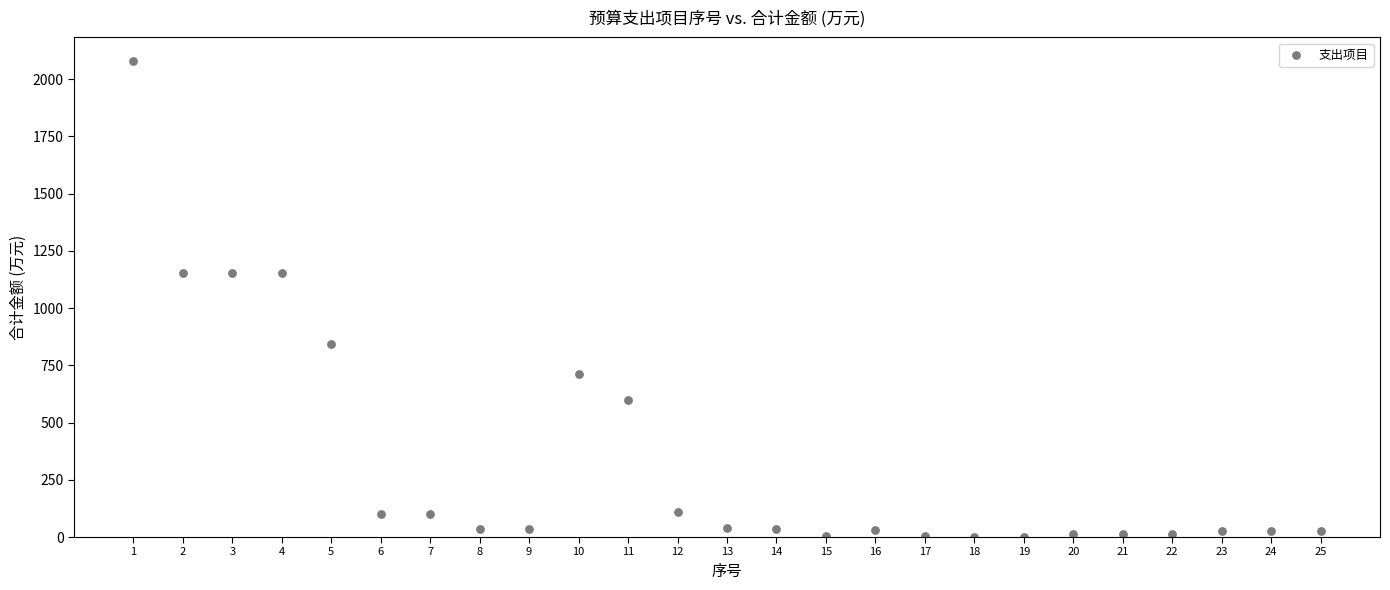

What is the range of Y values (max minus min)?

2076.6